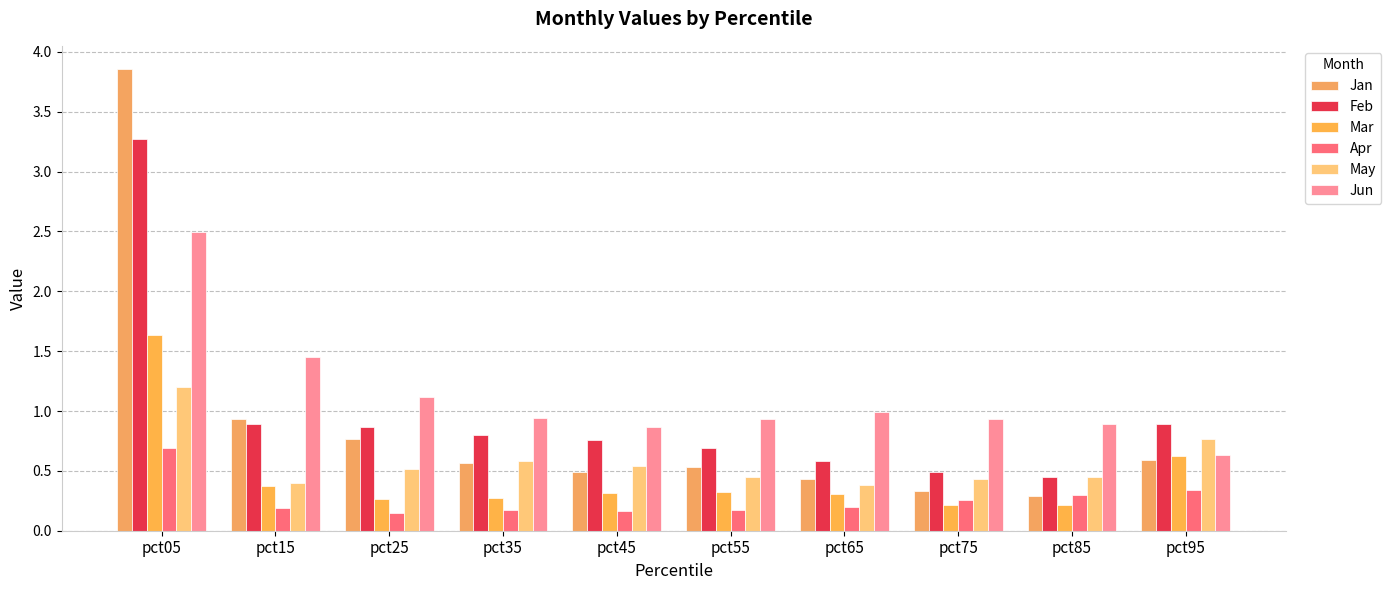

What is the minimum value for Jun?

0.6